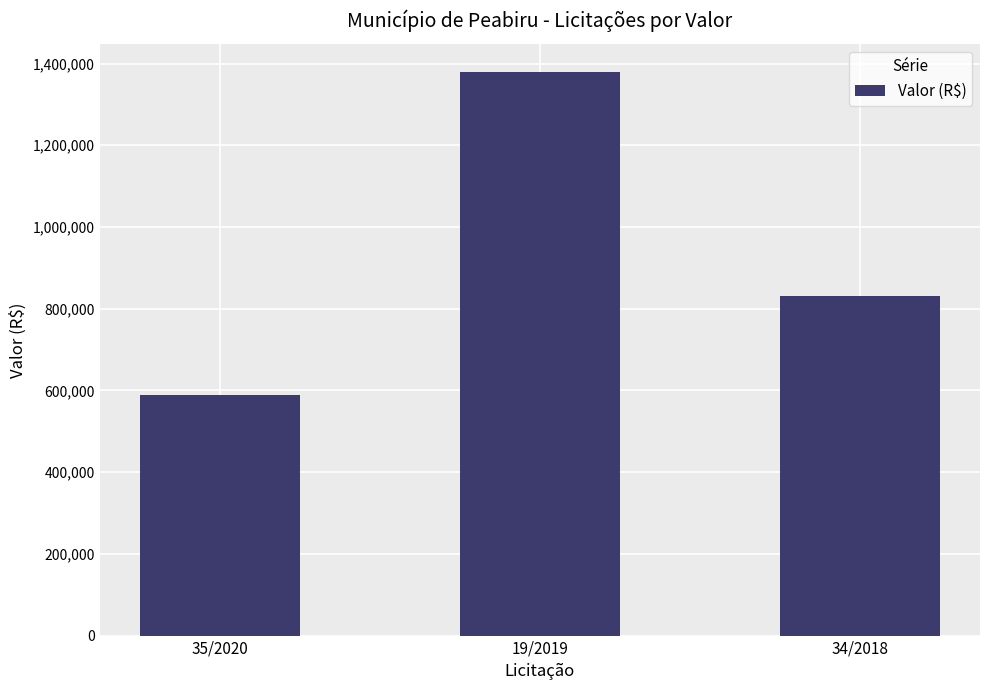

Approximately how many times larger is the value at 35/2020 compared to 34/2018?

0.7